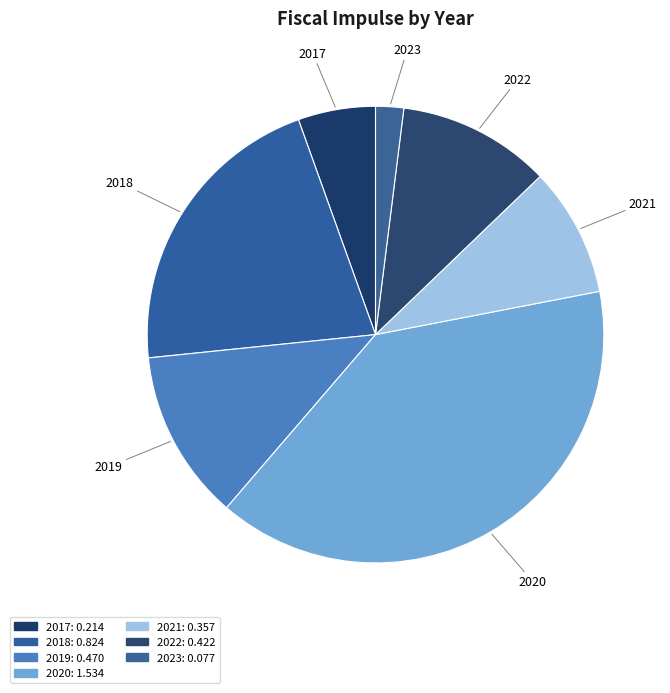

Is there any slice that represents more than half of the pie?

No